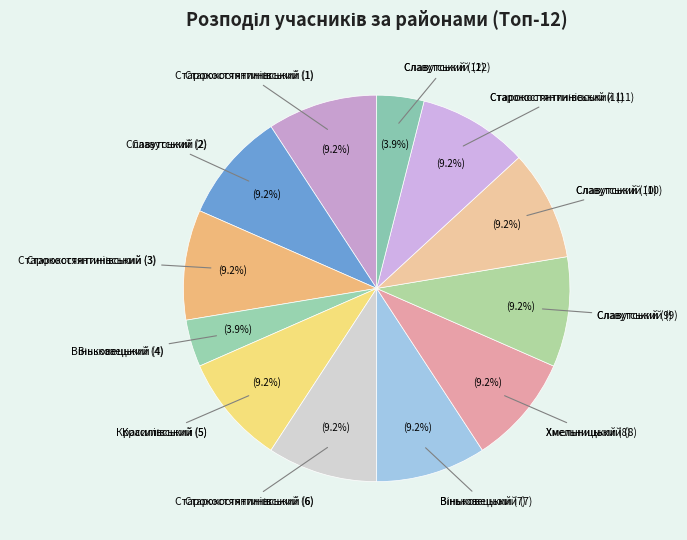

Does Славутський (2) account for over 50% of the chart?

No